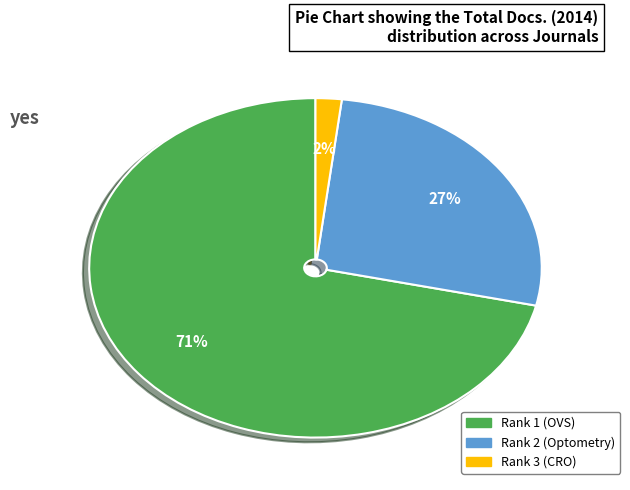

To the nearest percent, what is the average slice percentage?

33%